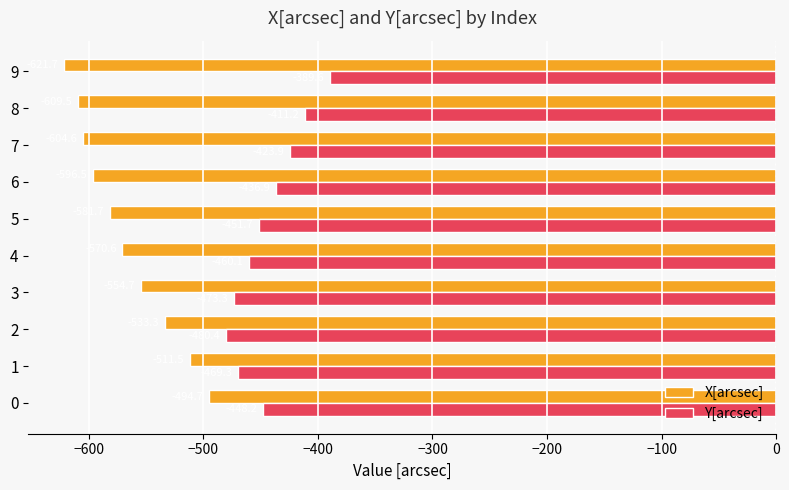

What is the total value across all series at 2?

-1013.7